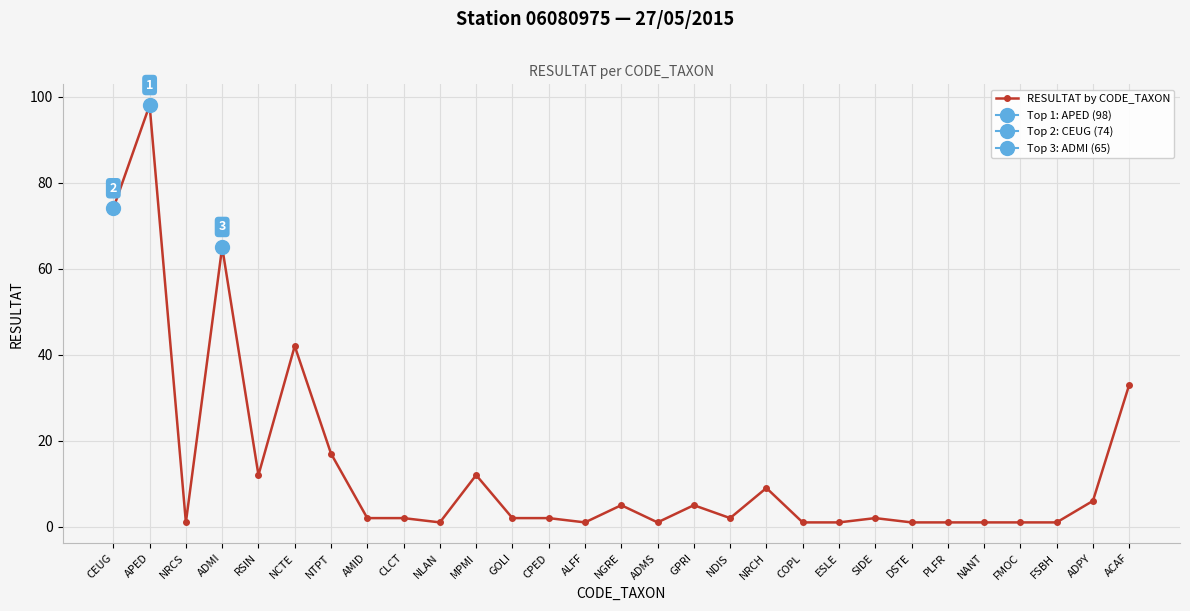

Does the chart display data point markers on the line(s)?

Yes